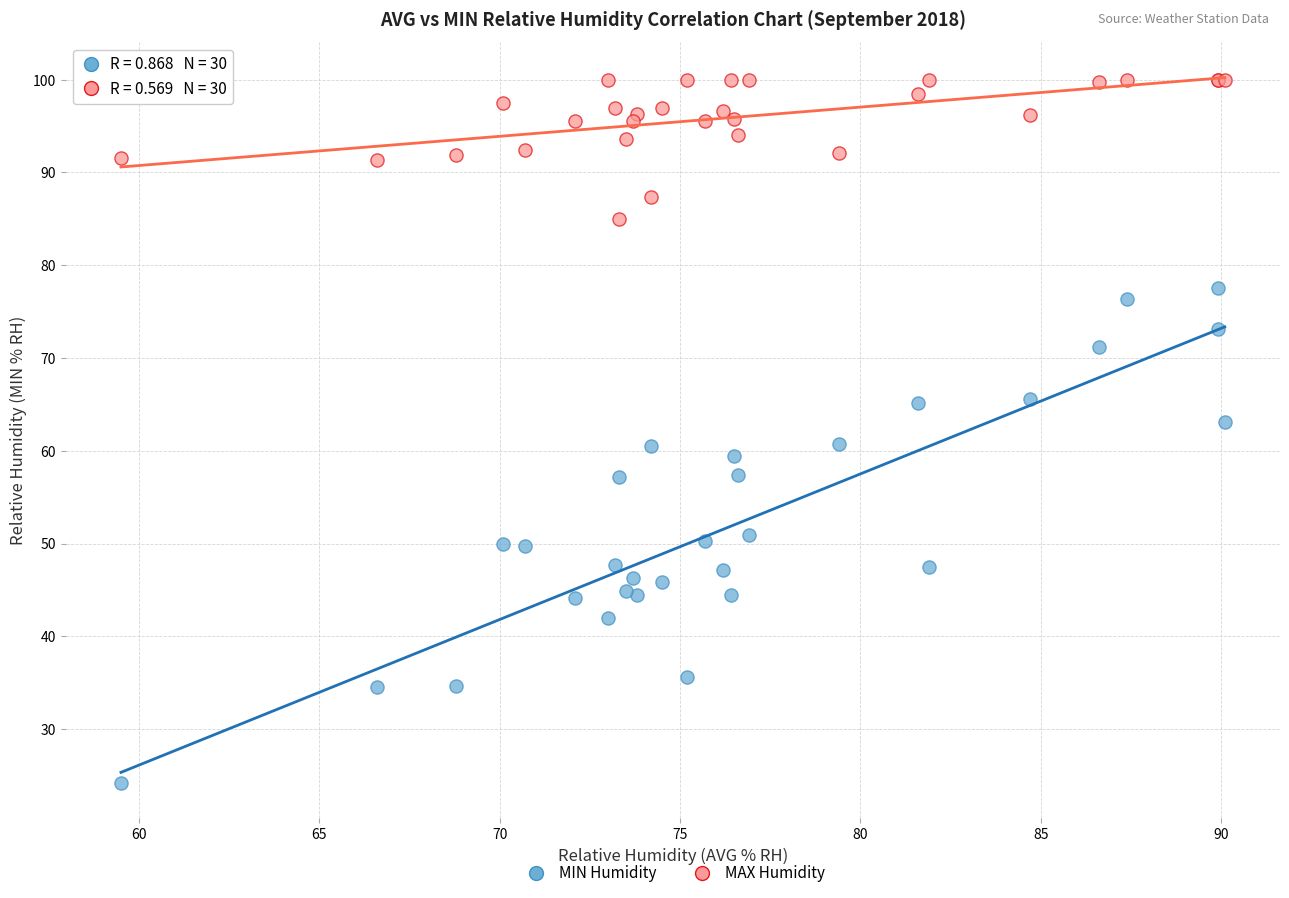

Which series reaches the minimum Y coordinate?

MIN Humidity